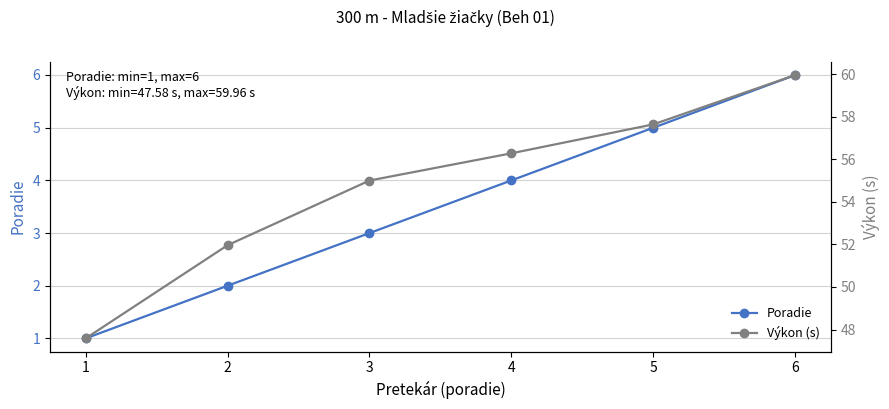

Rank the series by their maximum value, from lowest to highest.

Poradie, Výkon (s)